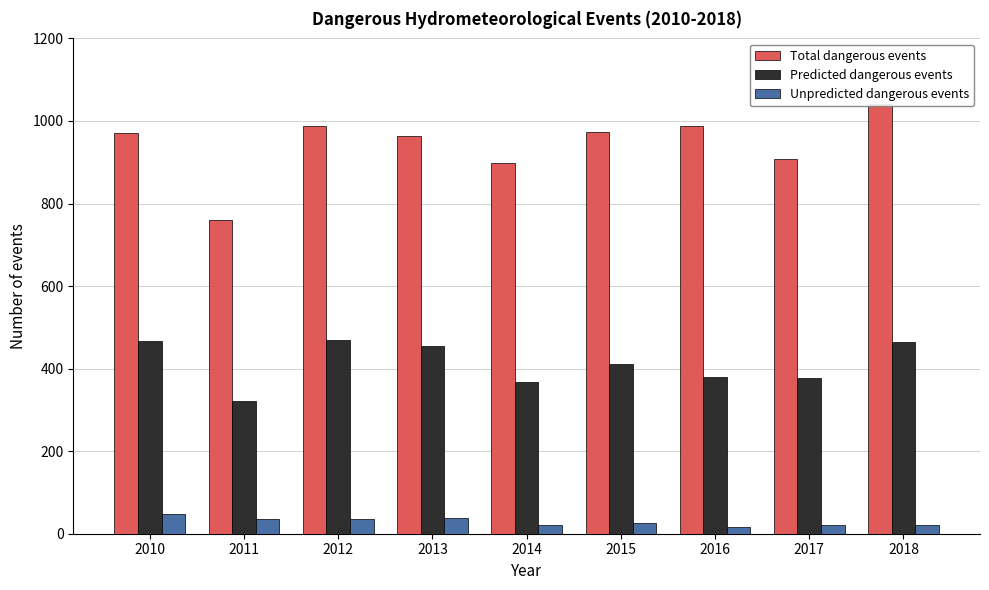

What is the value of the Unpredicted dangerous events bar at the 6th from the left?

27